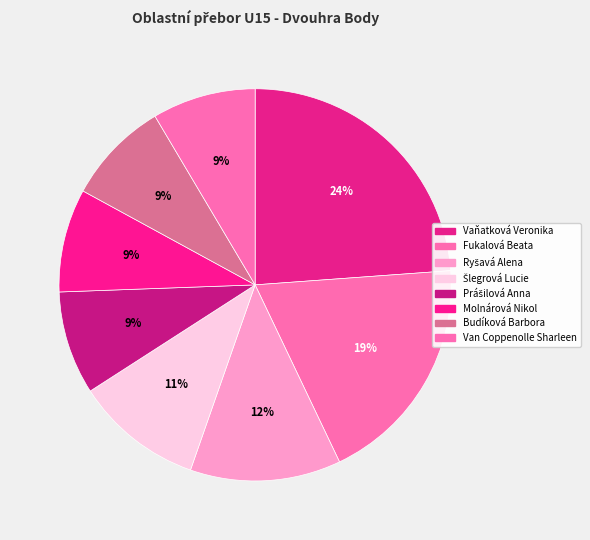

How many segments does this pie chart have?

8